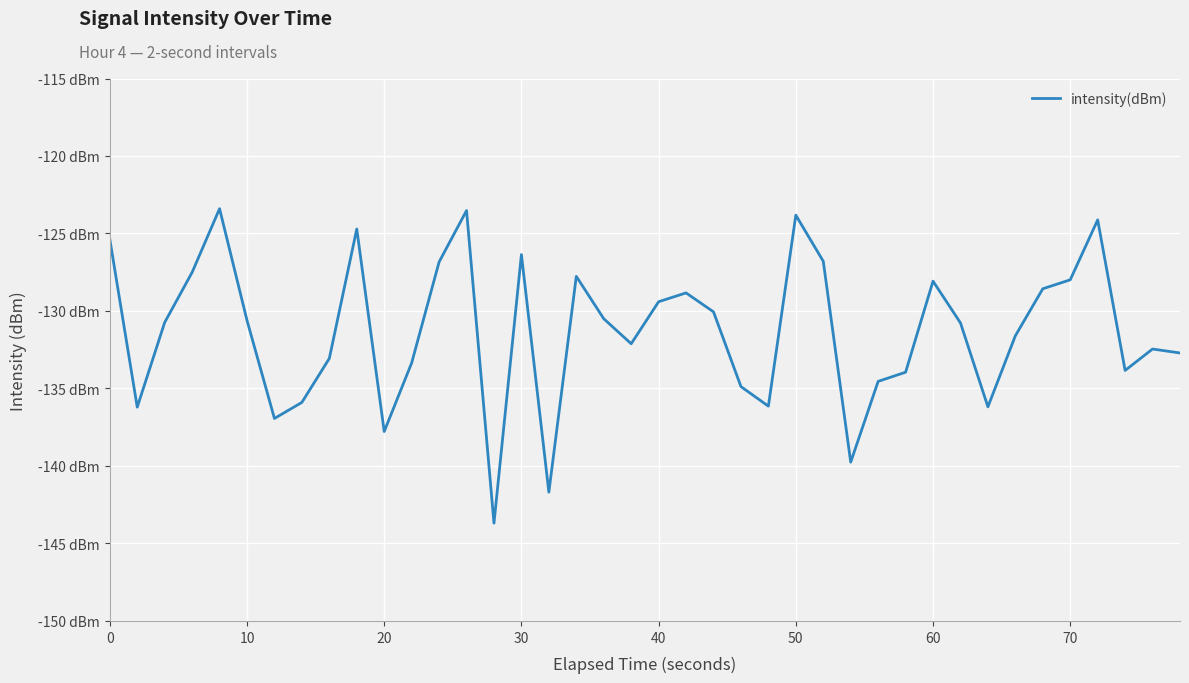

Is this an area chart (filled region under the line)?

No